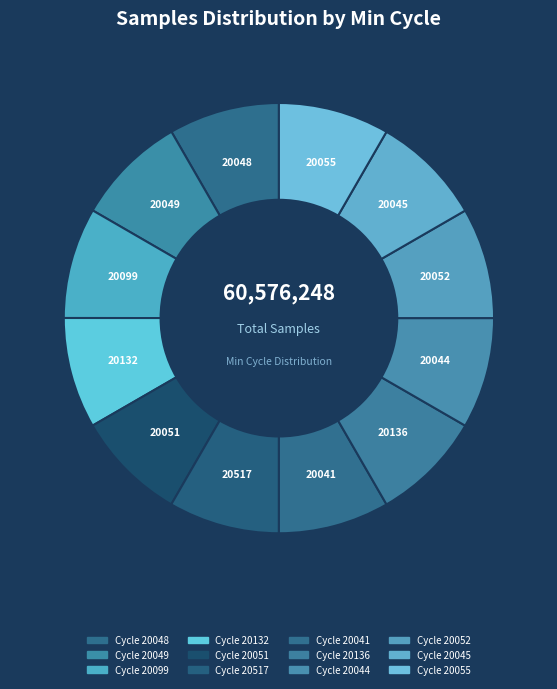

How many slices are in this pie chart?

12